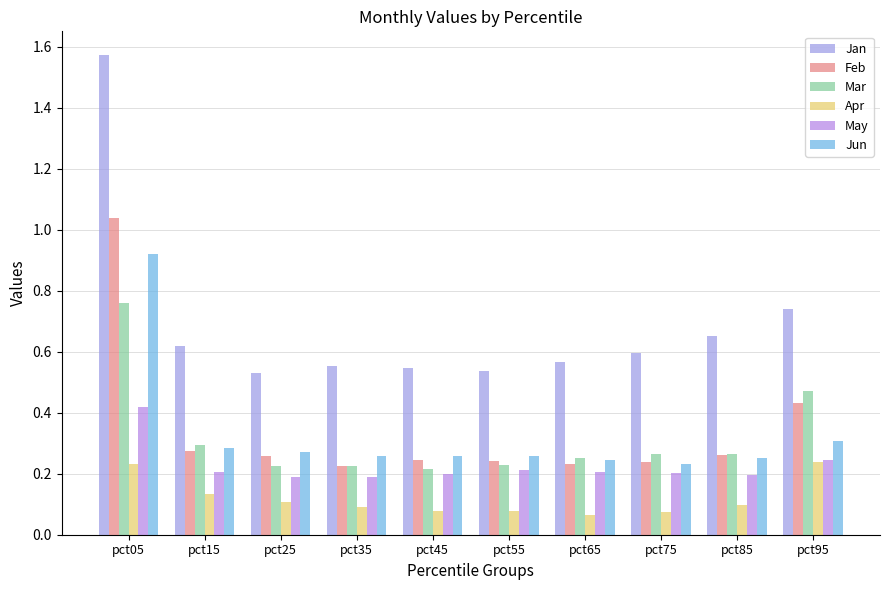

What is the average value of the Mar series?

0.3